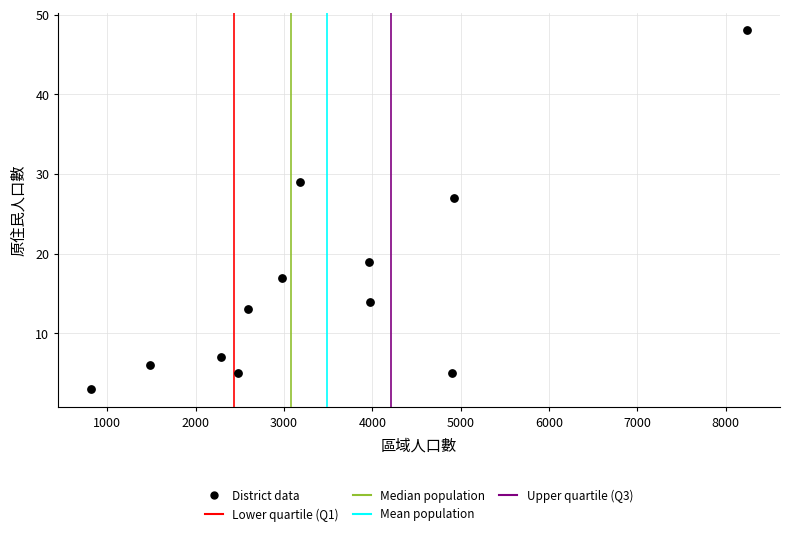

What is the average Y value?

16